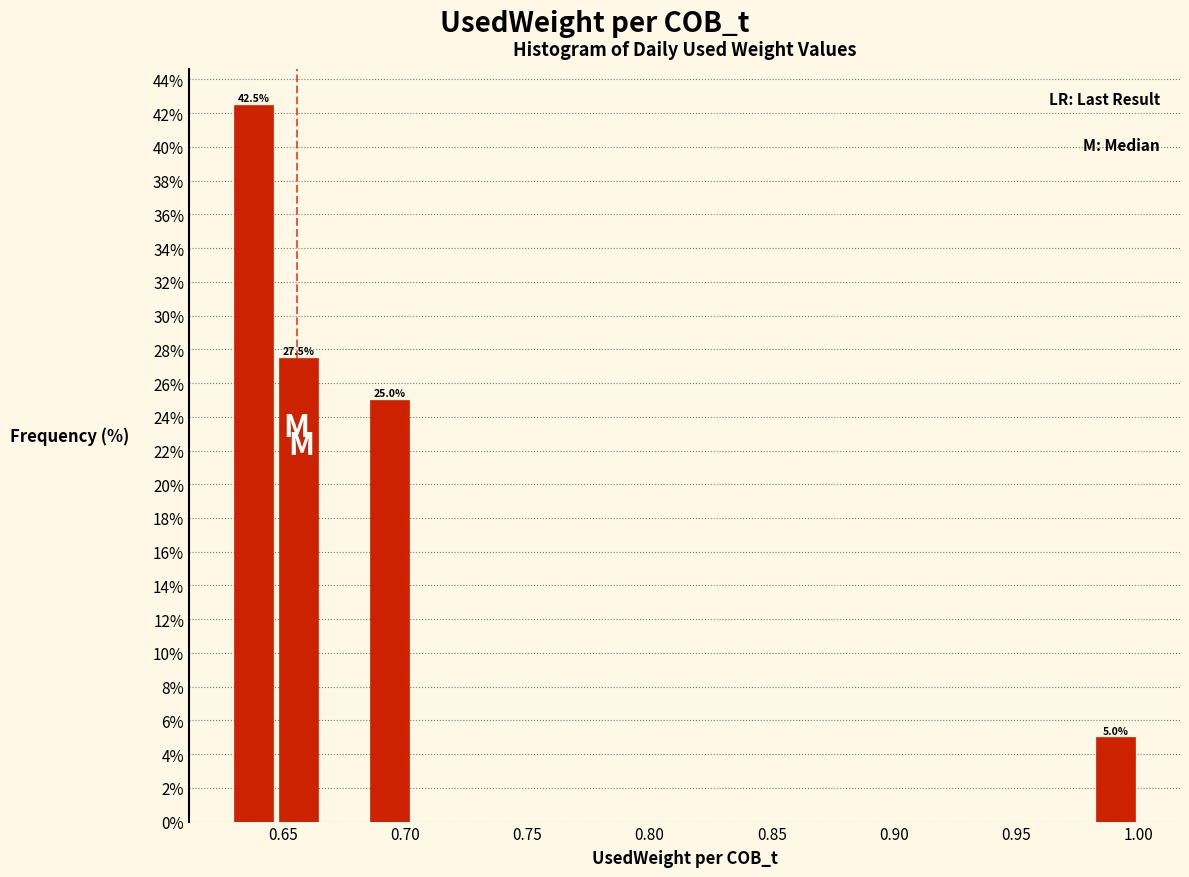

Read against the x-axis, roughly where is the centre of the tallest bar?

0.640